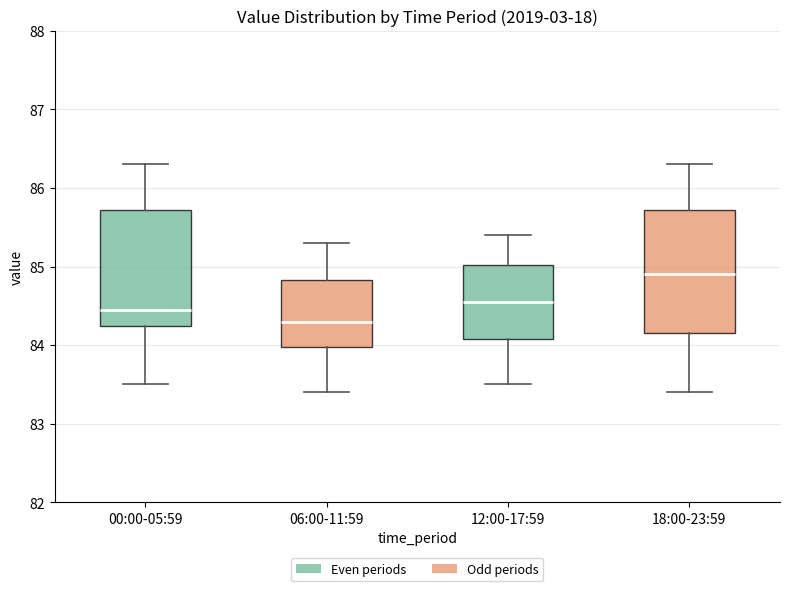

Which box has the highest median line?

18:00-23:59